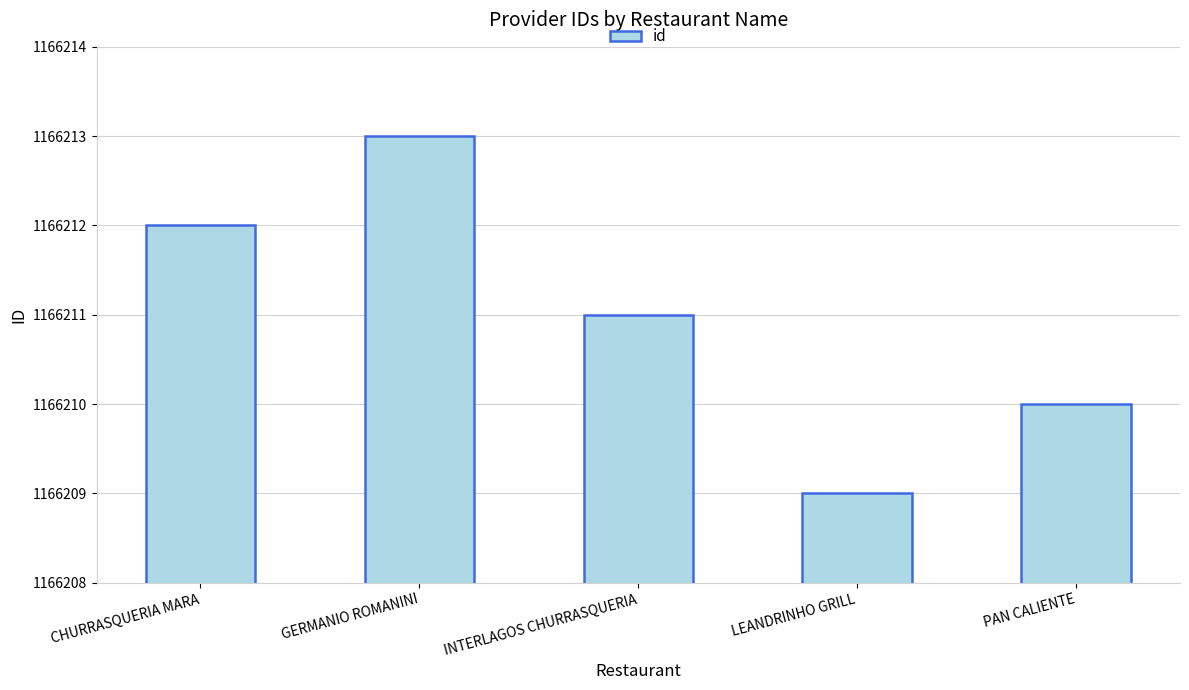

Which label corresponds to the smallest value in the chart?

LEANDRINHO GRILL